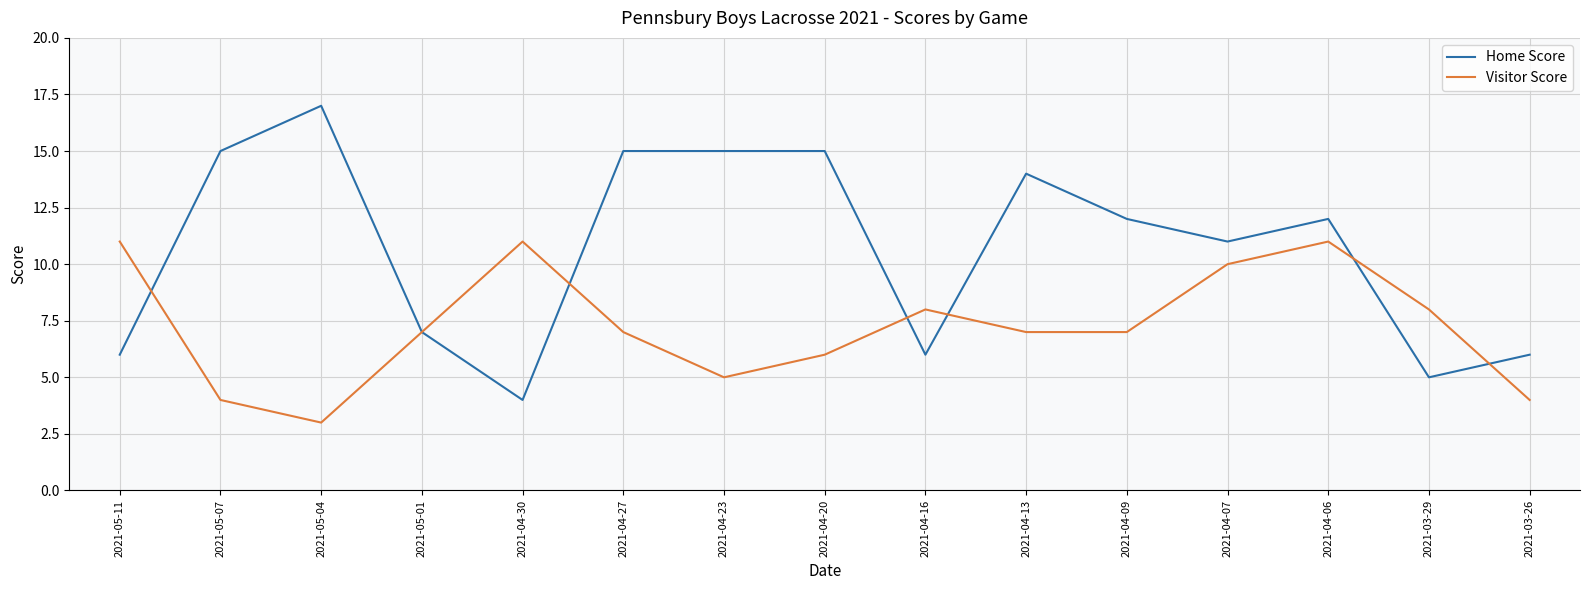

Rank the series by their maximum value, from highest to lowest.

Home Score, Visitor Score